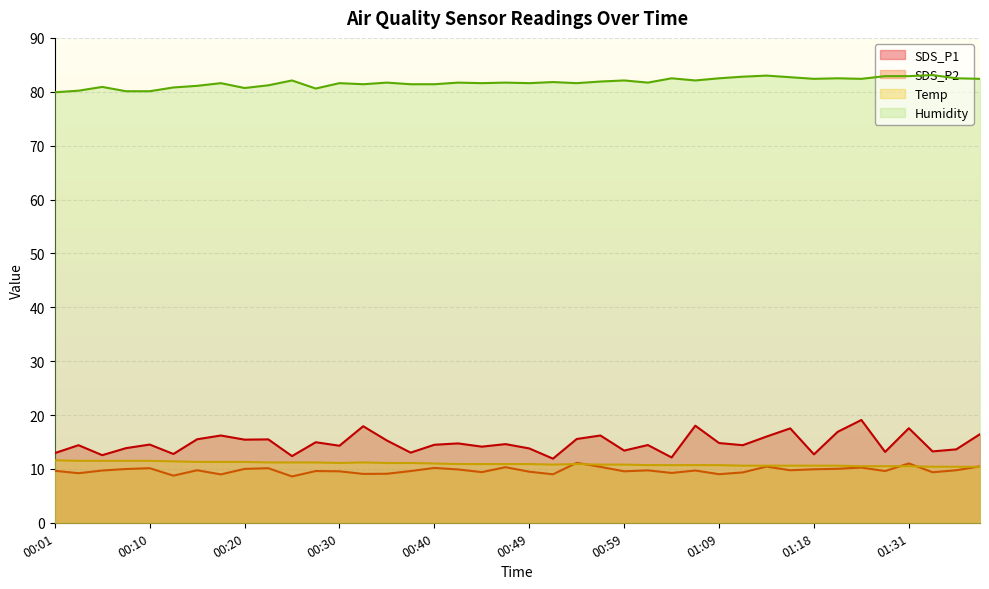

Reading left to right, list all the values displayed in this chart.

SDS_P1: 12.9	14.4	12.6	13.8	14.5	12.8	15.5	16.2	15.4	15.5	12.4	14.9	14.3	17.9	15.3	13.0	14.5	14.7	14.1	14.6	13.8	11.9	15.6	16.2	13.4	14.4	12.1	18.0	14.8	14.4	16.0	17.5	12.7	16.9	19.1	13.2	17.6	13.2	13.6	16.4
SDS_P2: 9.7	9.2	9.7	10.0	10.1	8.8	9.8	9.0	10.0	10.1	8.6	9.6	9.6	9.1	9.1	9.6	10.2	9.9	9.4	10.3	9.5	9.0	11.1	10.4	9.6	9.7	9.2	9.7	9.0	9.3	10.4	9.8	9.9	10.0	10.2	9.6	11.0	9.4	9.8	10.5
Temp: 11.6	11.5	11.5	11.5	11.5	11.4	11.3	11.3	11.3	11.2	11.2	11.2	11.1	11.2	11.1	11.1	11.0	10.9	10.9	10.9	10.9	10.8	10.9	10.8	10.8	10.7	10.7	10.7	10.7	10.6	10.6	10.6	10.6	10.6	10.5	10.5	10.5	10.4	10.4	10.4
Humidity: 79.9	80.2	80.9	80.1	80.1	80.8	81.1	81.6	80.7	81.2	82.1	80.6	81.6	81.4	81.7	81.4	81.4	81.7	81.6	81.7	81.6	81.8	81.6	81.9	82.1	81.7	82.5	82.1	82.5	82.8	83.0	82.7	82.4	82.5	82.4	82.9	82.9	83.1	82.5	82.4